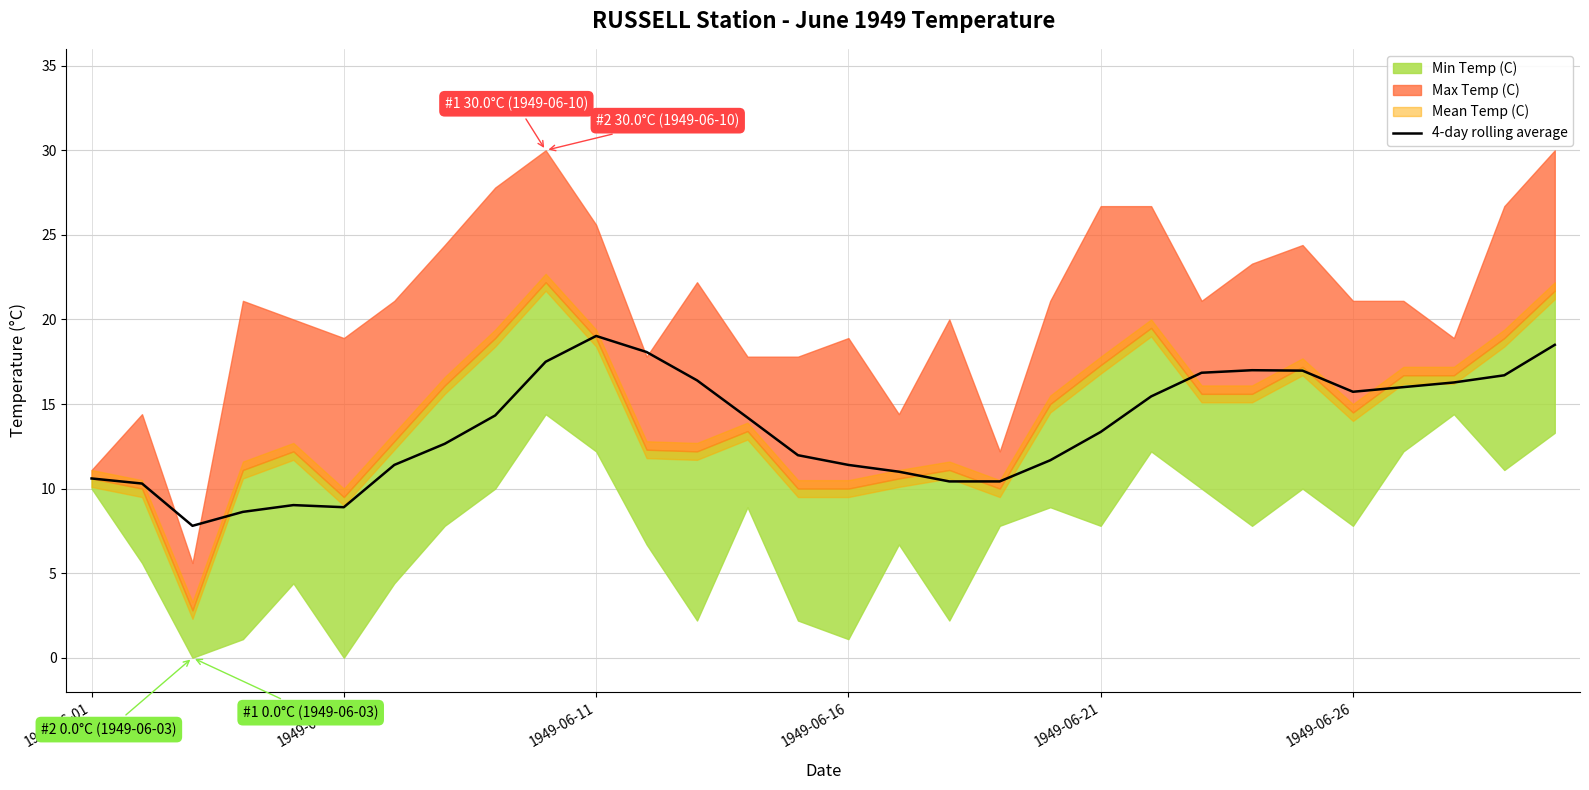

Where does the data first go above 14?

8